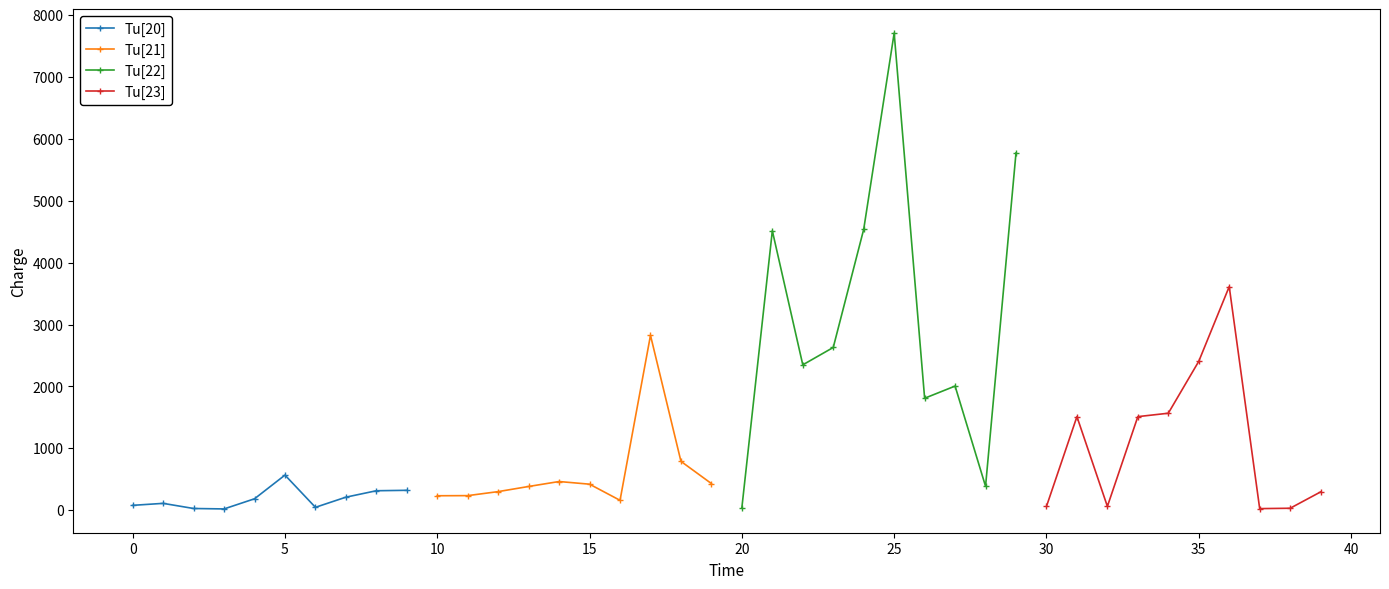

Is this an area chart (filled region under the line)?

No